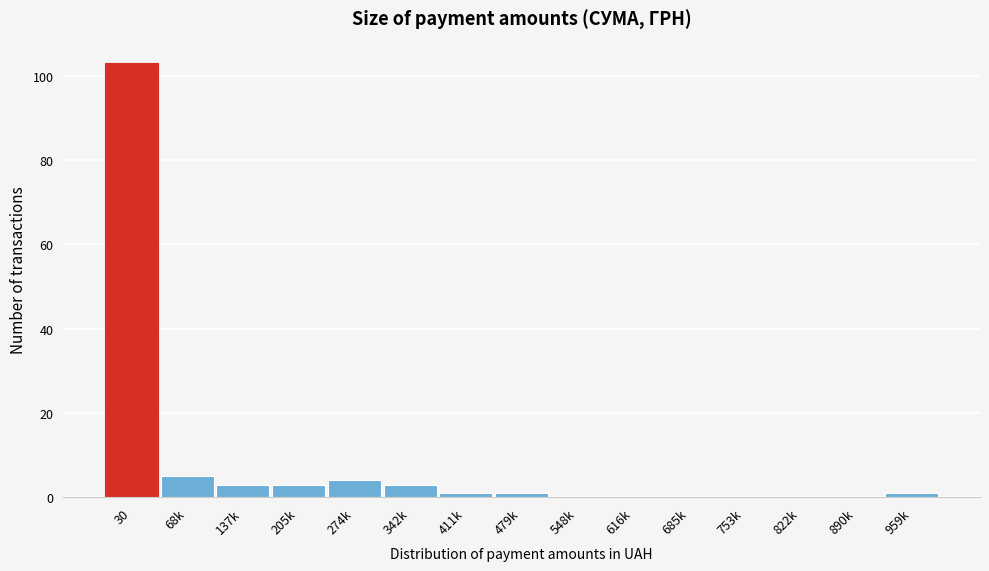

Reading right to left, what are all the values shown in this chart?

959k=1	890k=0	822k=0	753k=0	685k=0	616k=0	548k=0	479k=1	411k=1	342k=3	274k=4	205k=3	137k=3	68k=5	30=103